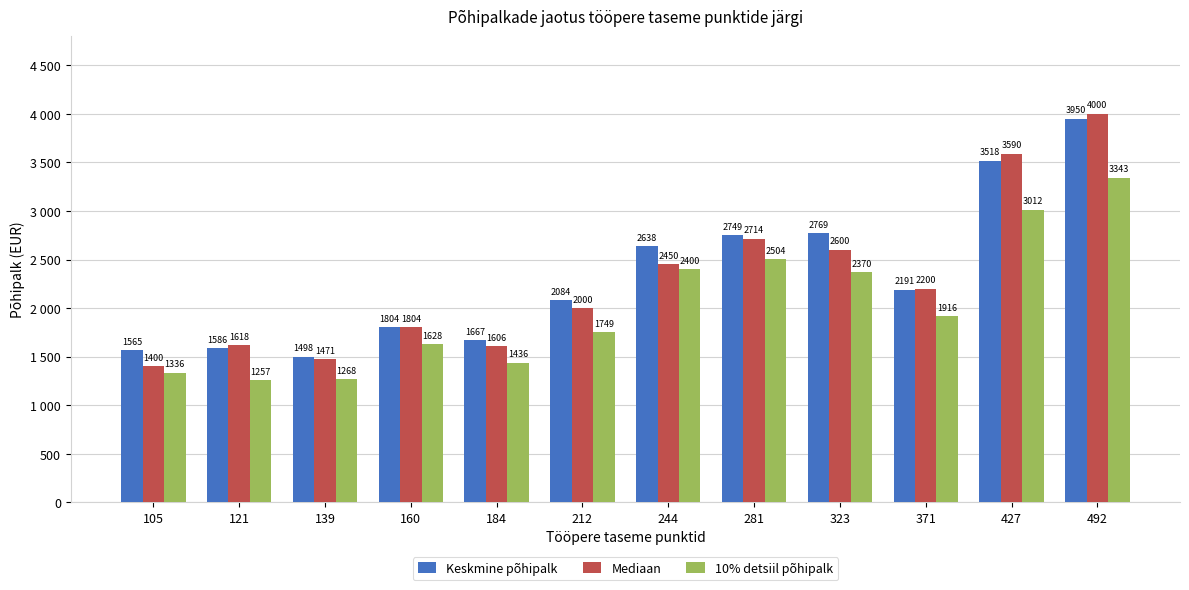

List the labels in order of Mediaan value, largest first.

492, 427, 281, 323, 244, 371, 212, 160, 121, 184, 139, 105